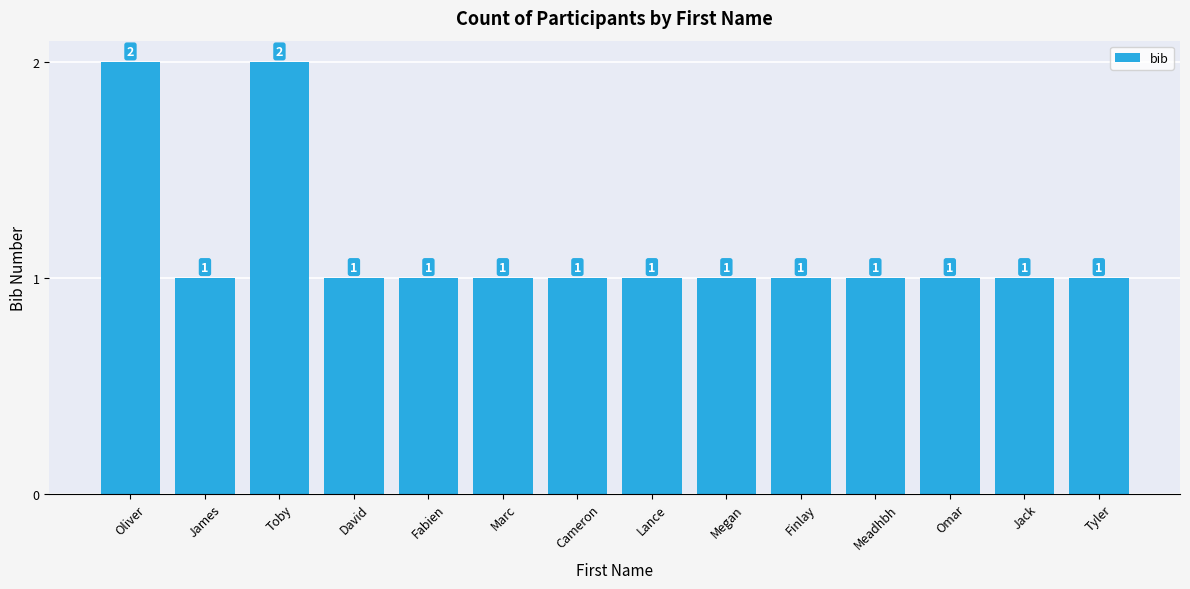

What is the smallest value displayed?

1